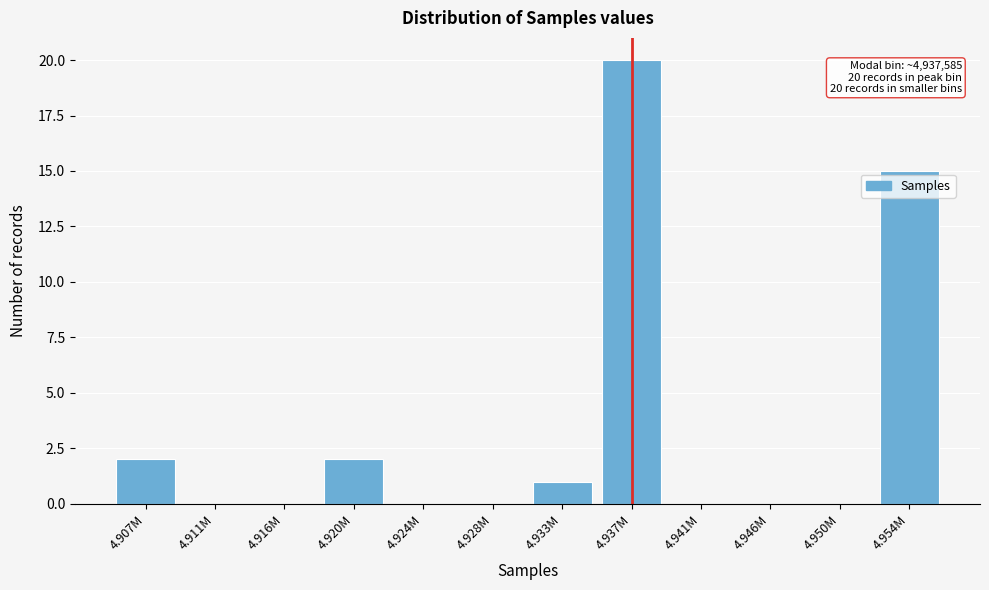

Reading left to right, transcribe all the data shown in this chart.

4.907M=2	4.911M=0	4.916M=0	4.920M=2	4.924M=0	4.928M=0	4.933M=1	4.937M=20	4.941M=0	4.946M=0	4.950M=0	4.954M=15